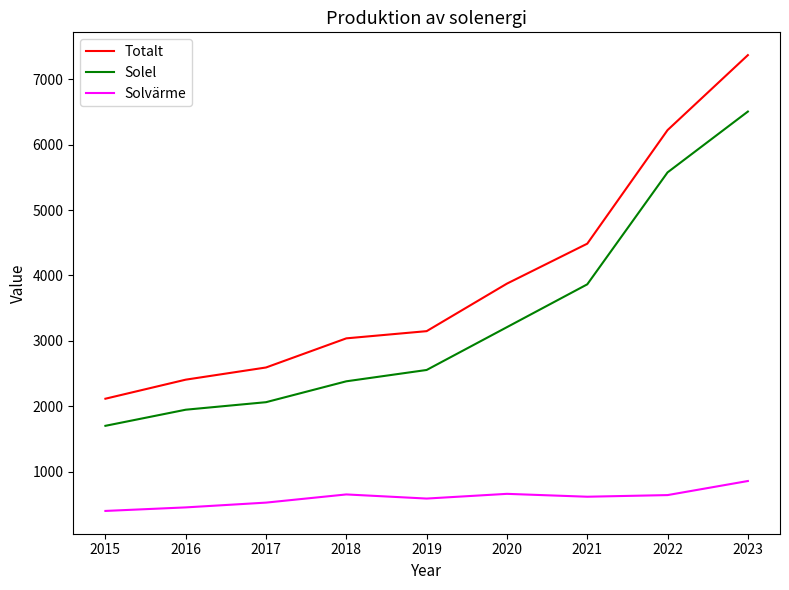

Which series has the largest range (max minus min)?

Totalt